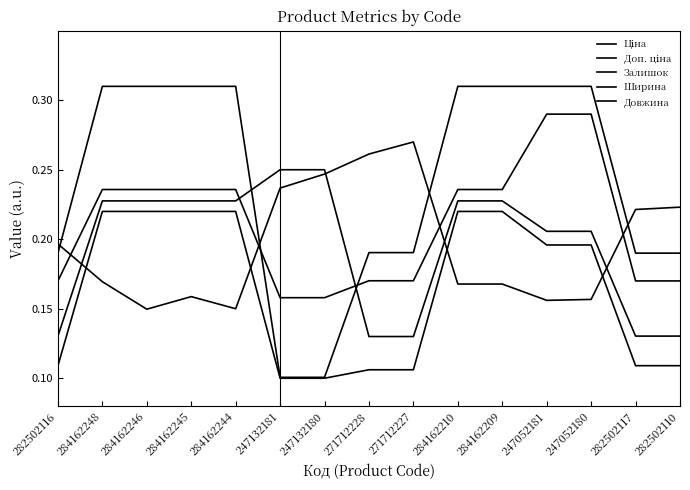

What is the highest value of the Ціна series?

0.2